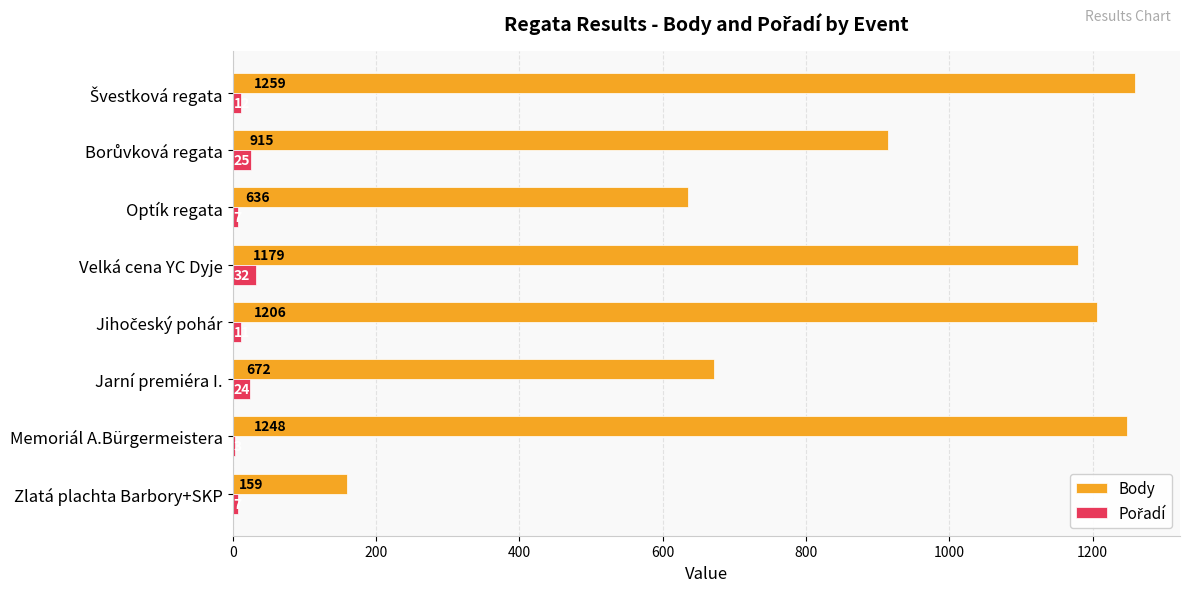

What is the greatest value displayed?

1259